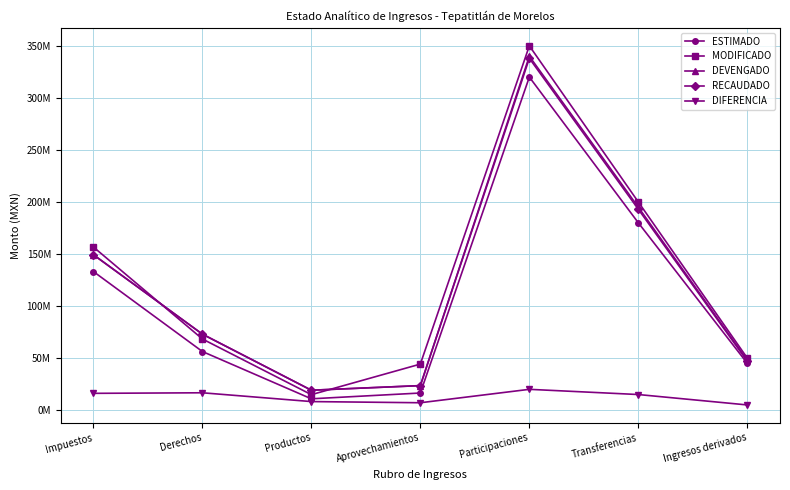

What is the value of the DIFERENCIA point at the 2nd from the left?

16686893.7